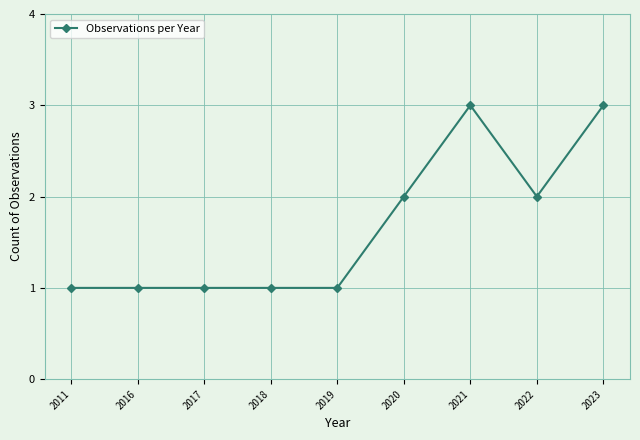

What is the average value?

2